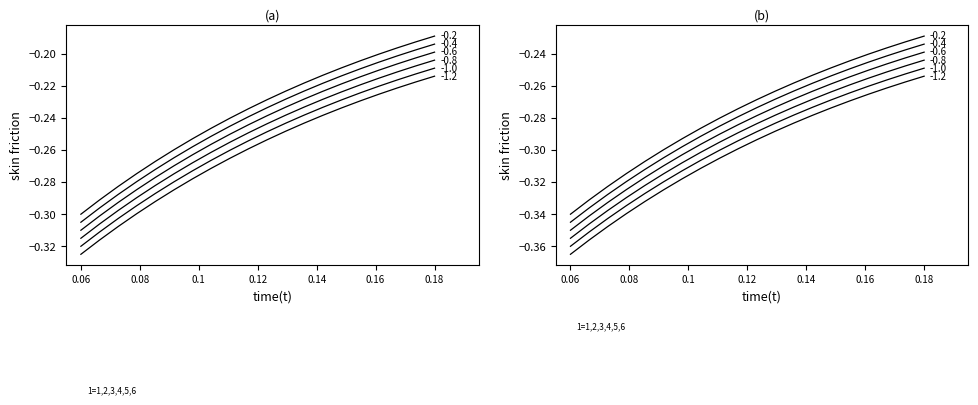

Is the value of -0.30 at 12 greater than the value of -0.36 at 4?

Yes